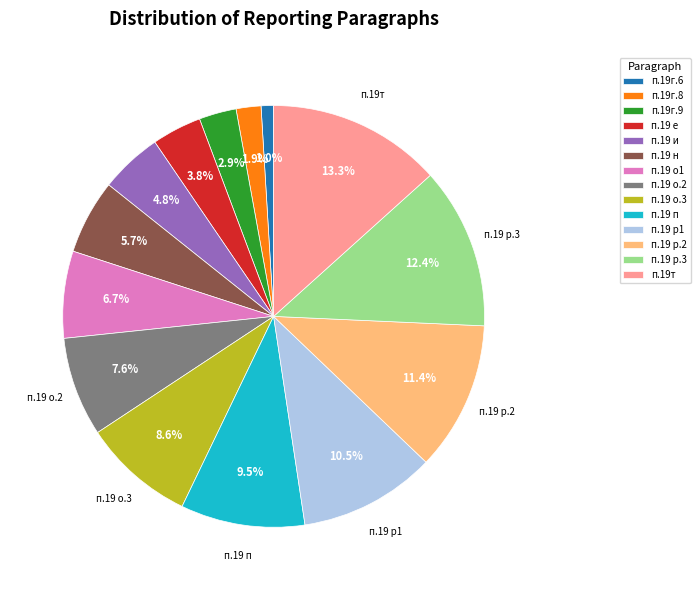

Rank the categories by value from lowest to highest.

п.19г.6, п.19г.8, п.19г.9, п.19 е, п.19 и, п.19 н, п.19 о1, п.19 о.2, п.19 о.3, п.19 п, п.19 р1, п.19 р.2, п.19 р.3, п.19т